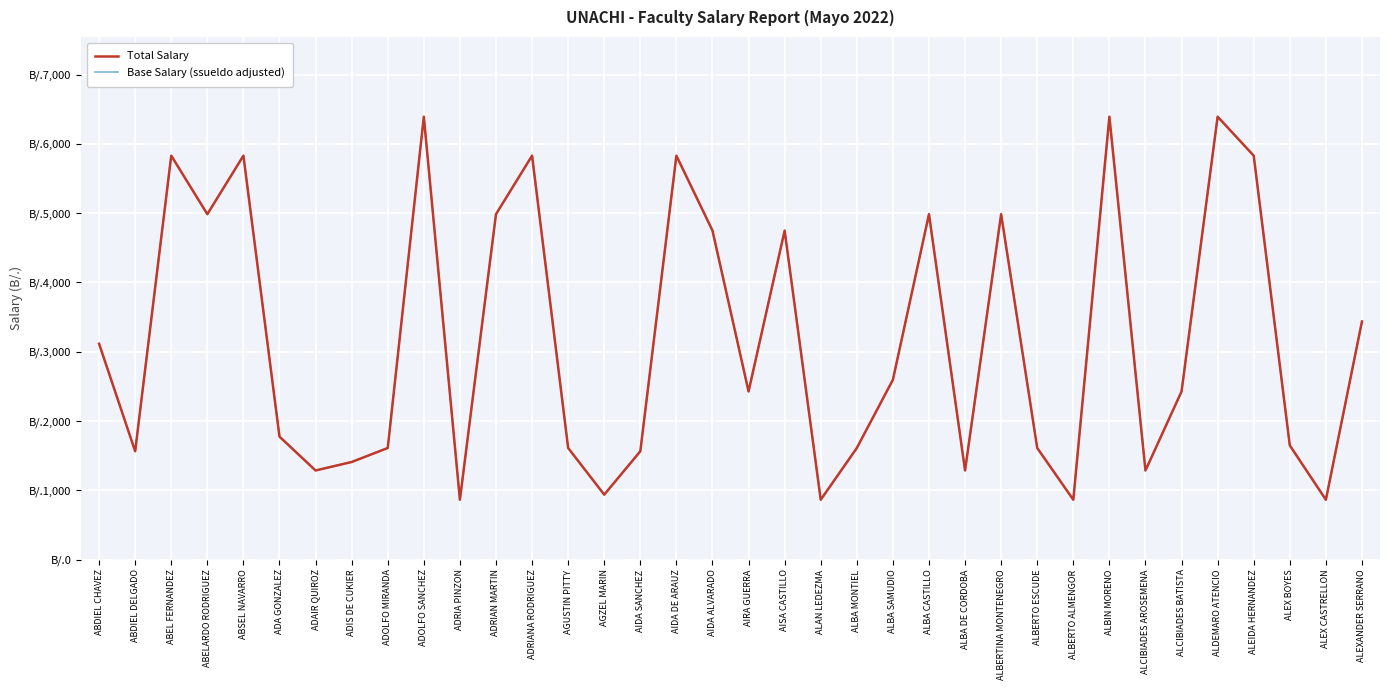

Which category has the lowest value in the Total Salary series?

ADRIA PINZON